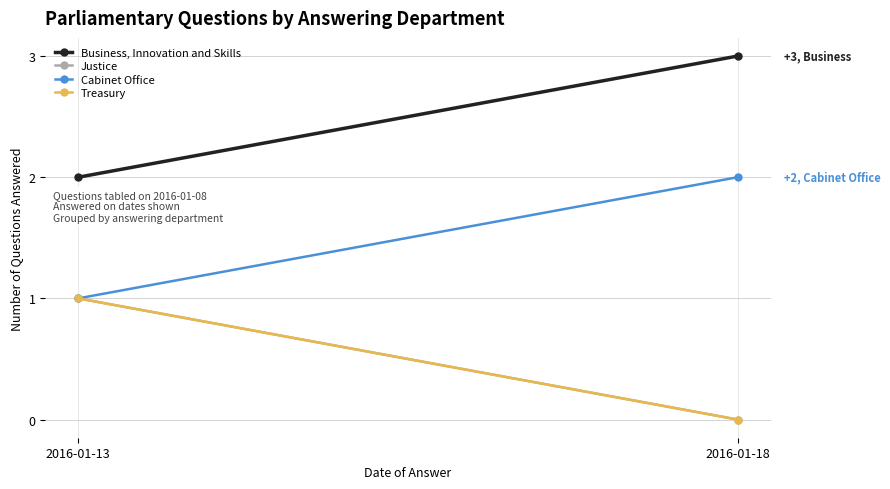

How many lines are shown in the chart?

4